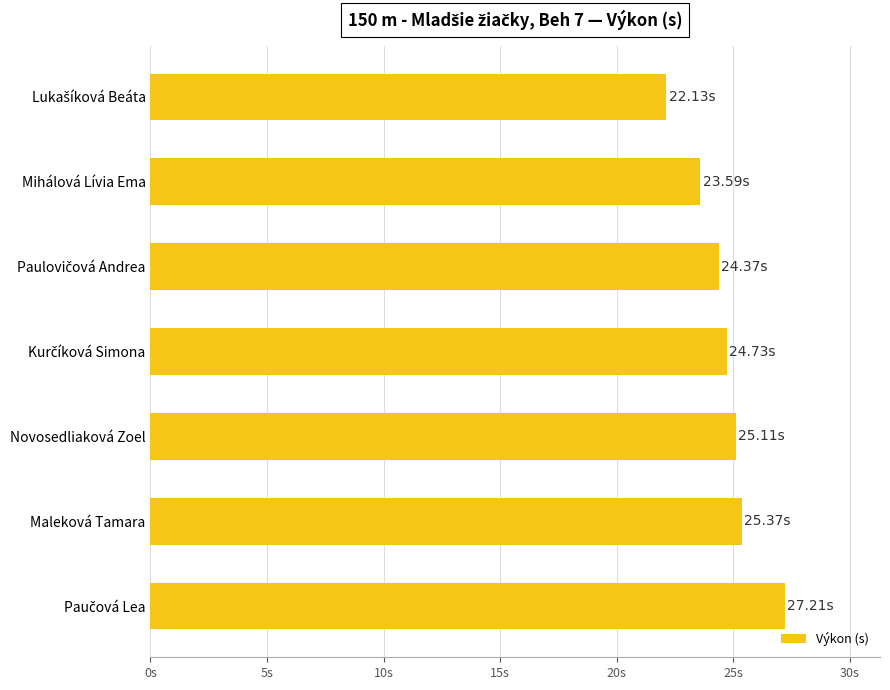

Does the chart contain any negative values?

No